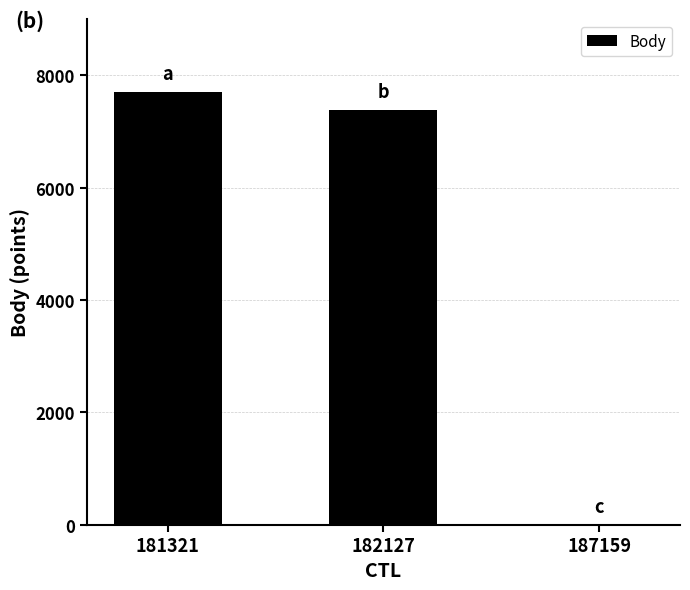

Is it true that the value at 182127 is 4070?

False